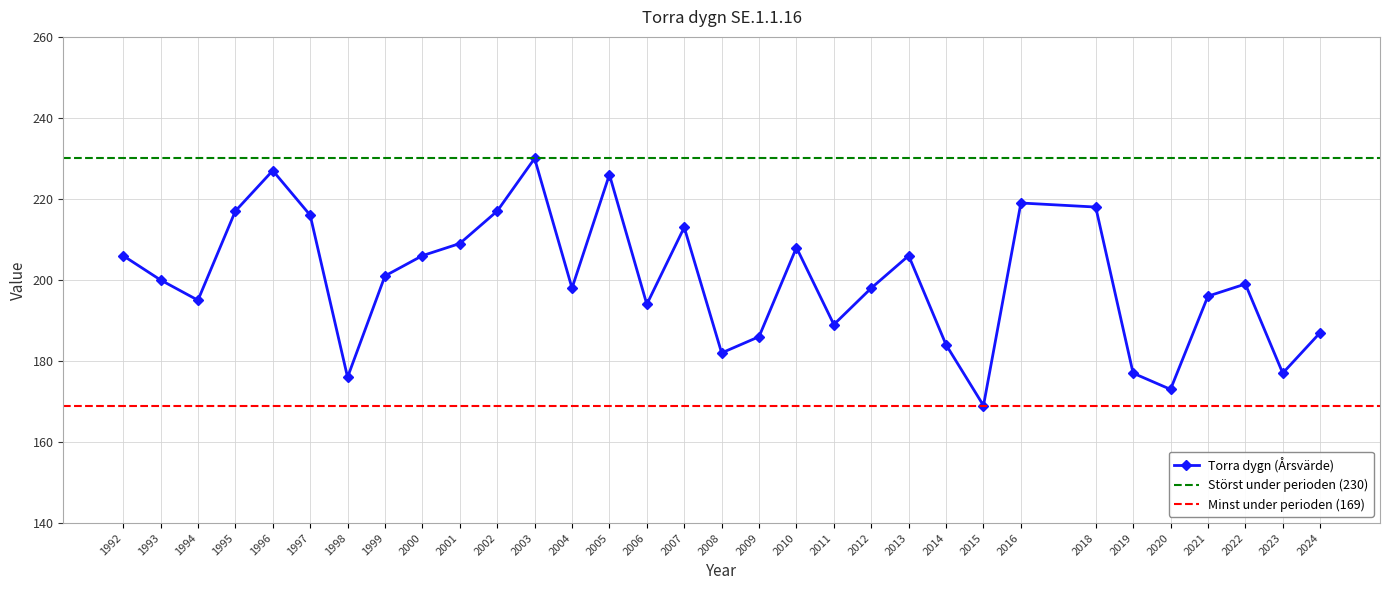

What is the difference between the maximum and minimum values?

61